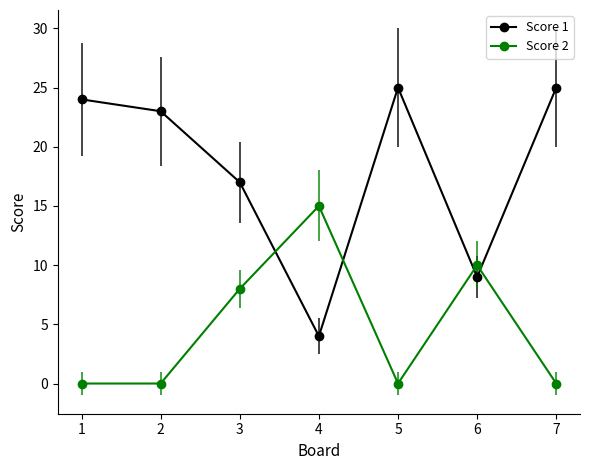

Reading right to left, transcribe all the data shown in this chart.

Score 1: 25	9	25	4	17	23	24
Score 2: 0	10	0	15	8	0	0